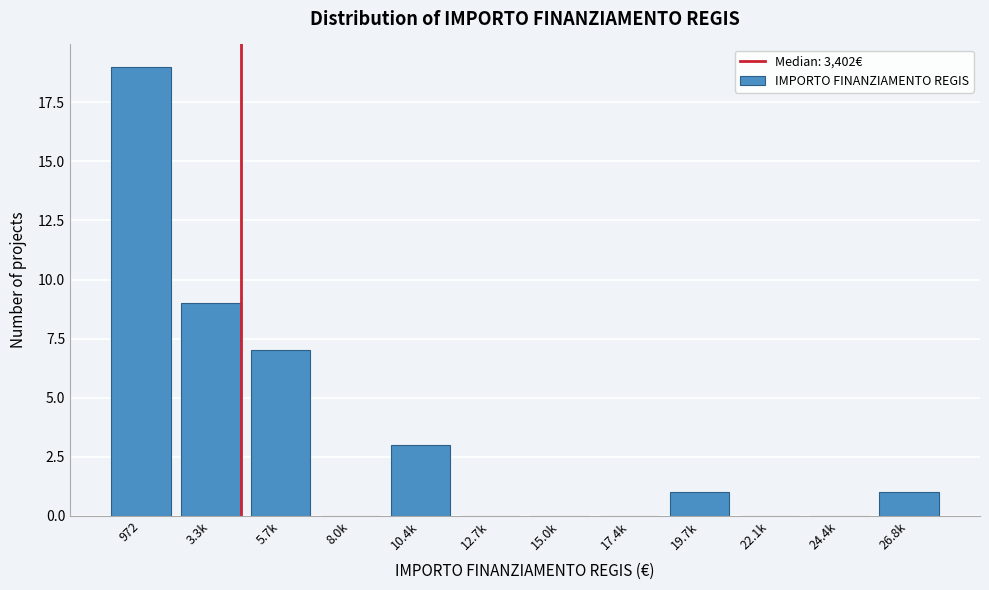

Reading left to right, transcribe all the data shown in this chart.

972=19	3.3k=9	5.7k=7	8.0k=0	10.4k=3	12.7k=0	15.0k=0	17.4k=0	19.7k=1	22.1k=0	24.4k=0	26.8k=1